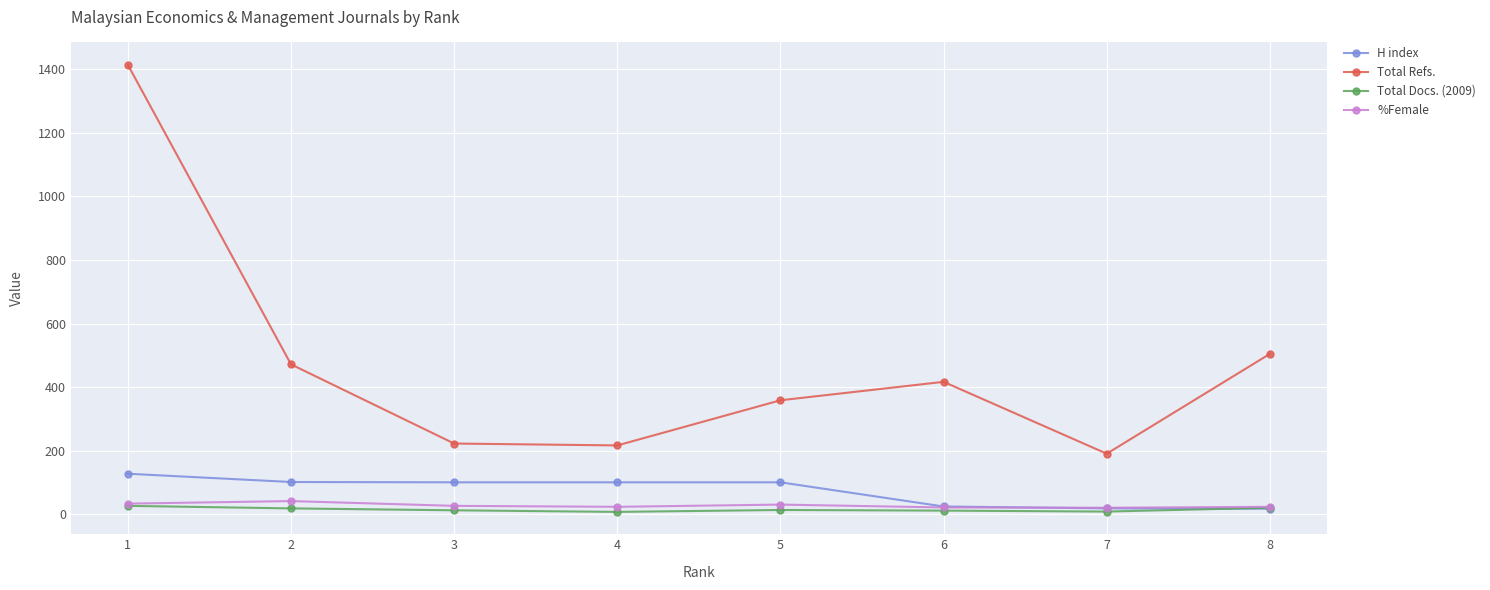

Which series has the largest total across all categories?

Total Refs.